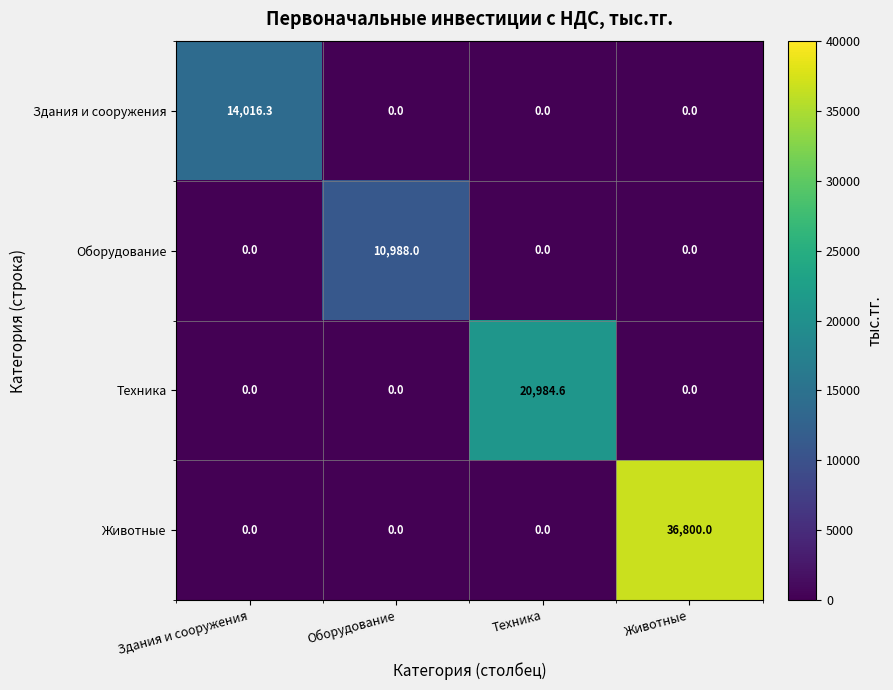

Reading left to right, what are all the values shown in this chart?

Здания и сооружения: 14016.3	0.0	0.0	0.0
Оборудование: 0.0	10988.0	0.0	0.0
Техника: 0.0	0.0	20984.6	0.0
Животные: 0.0	0.0	0.0	36800.0